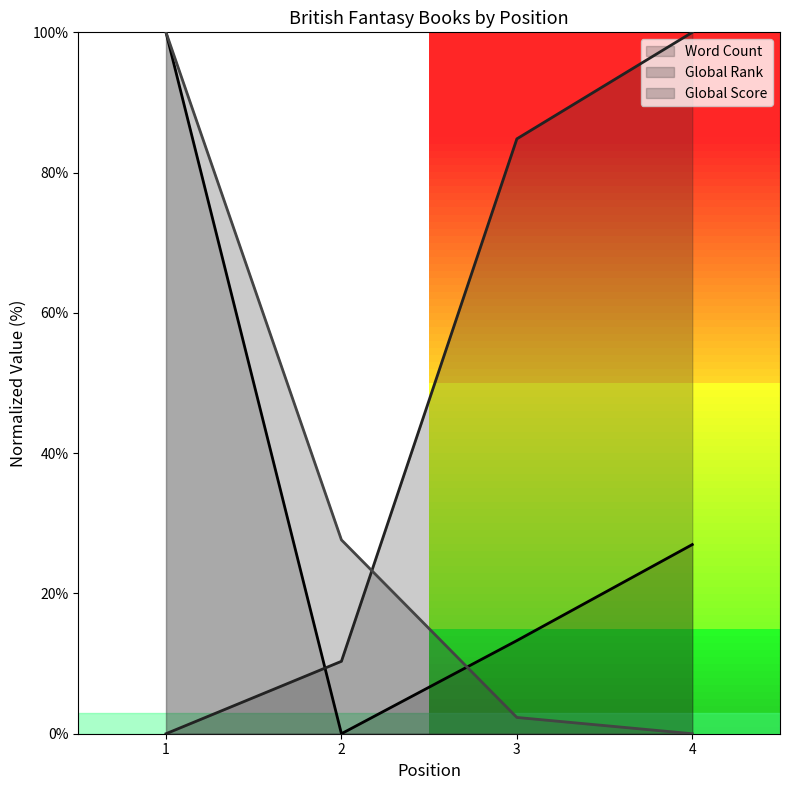

At which label does Global Score reach its peak?

1